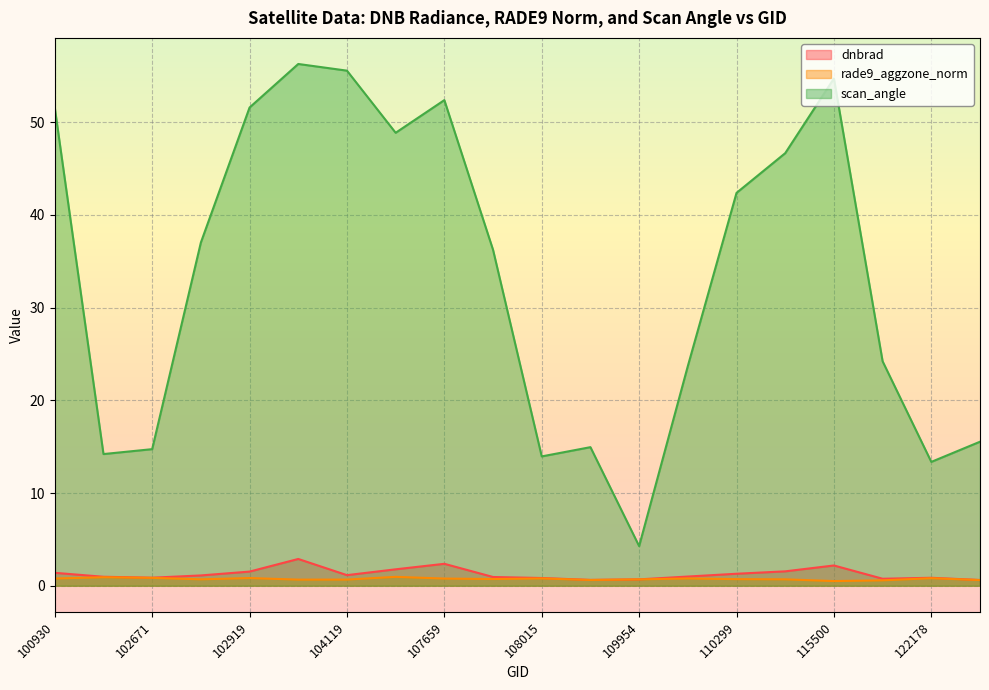

How many interior local valleys does the dnbrad series have?

4